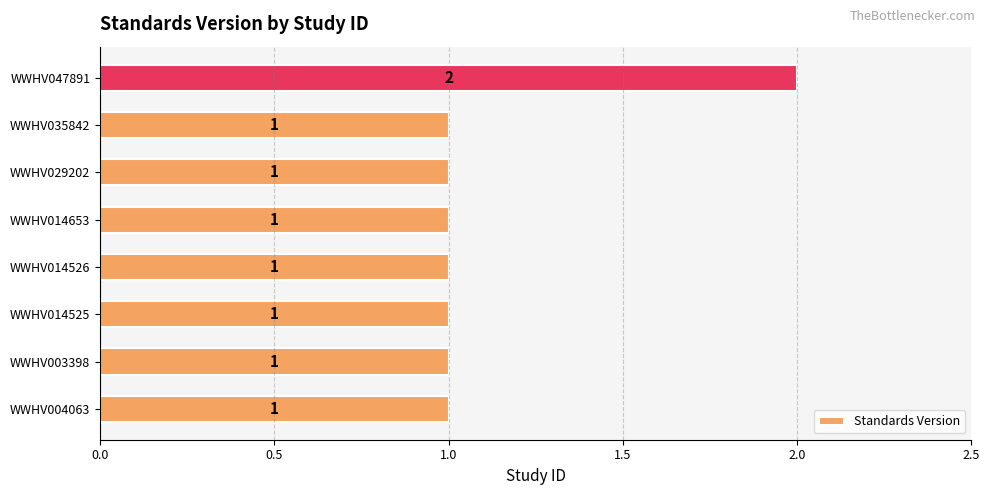

What is the sum of all values?

9